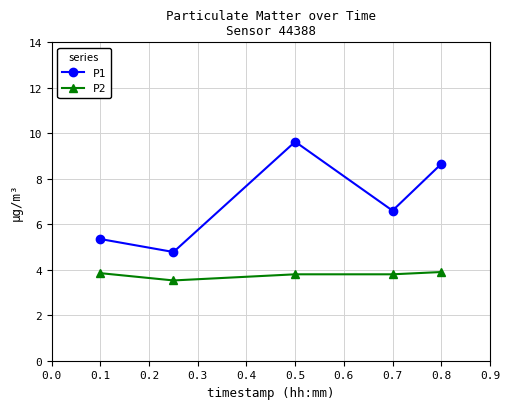

Which series has the largest total across all categories?

P1